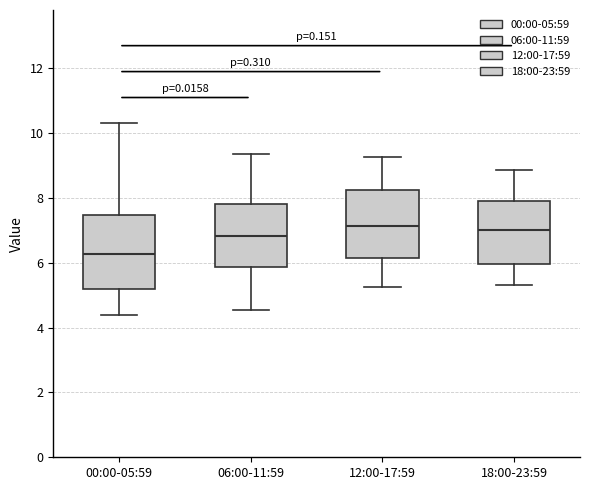

Where does the median line of the box for 00:00-05:59 sit on the y-axis? The values are not printed on the chart, so give them approximately, as read against the axis.

6.2